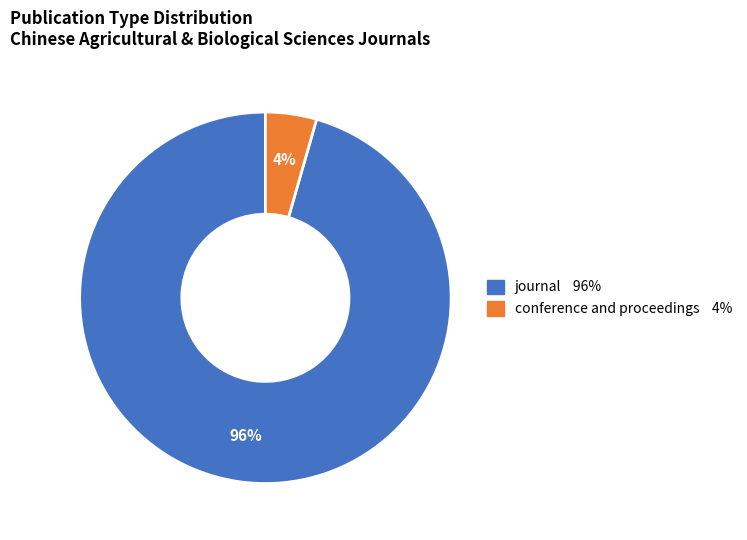

Which slice is the largest?

journal